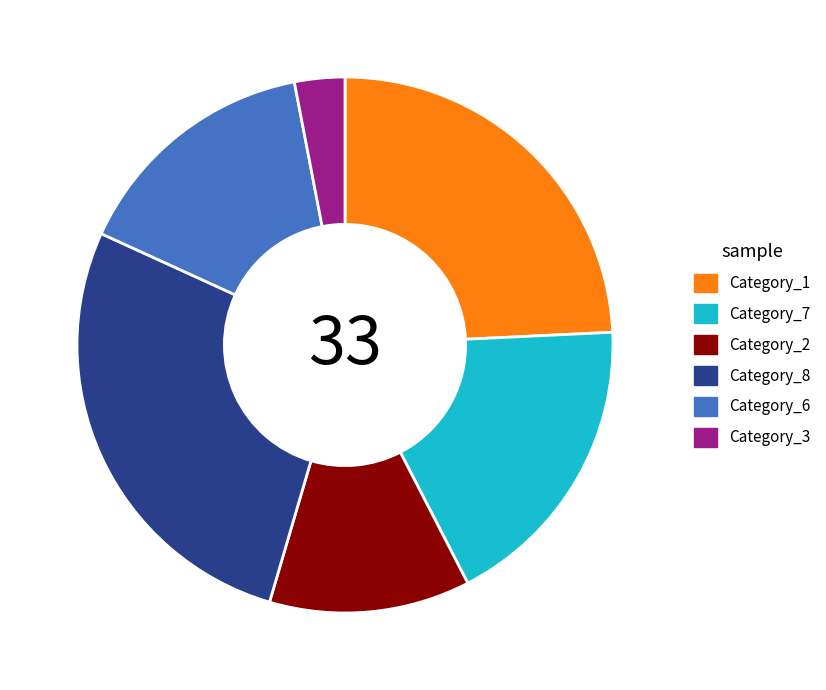

How many slices are in this pie chart?

6